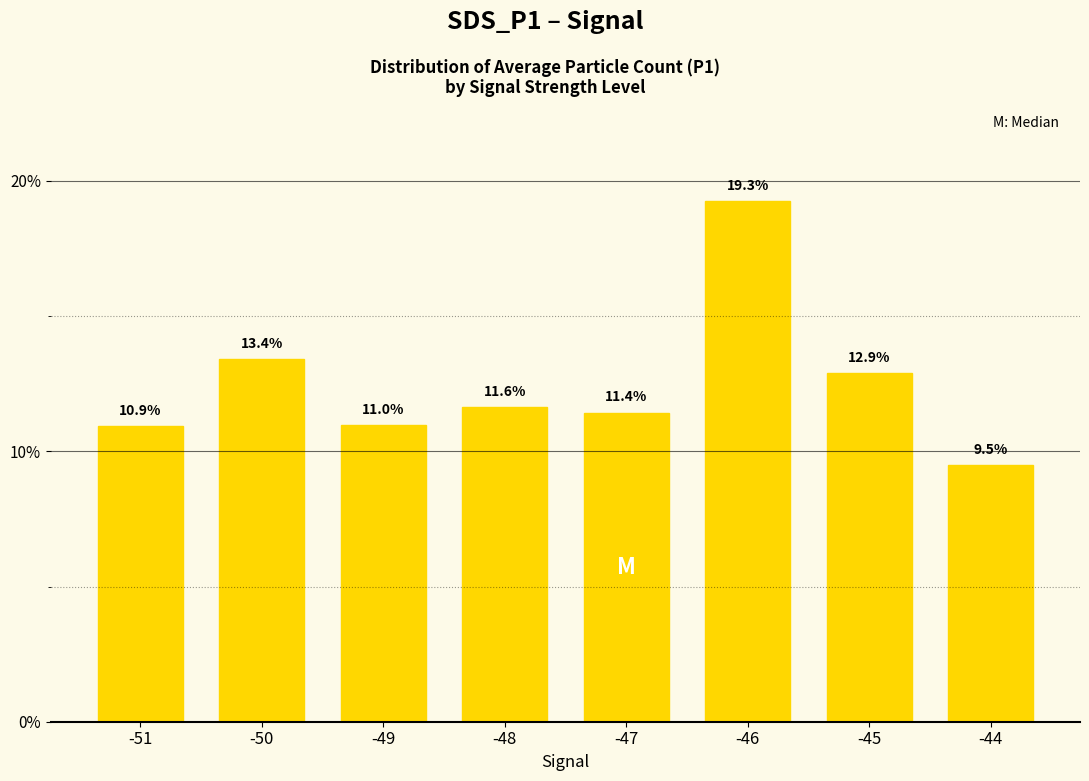

Read the value at -50.

13.4